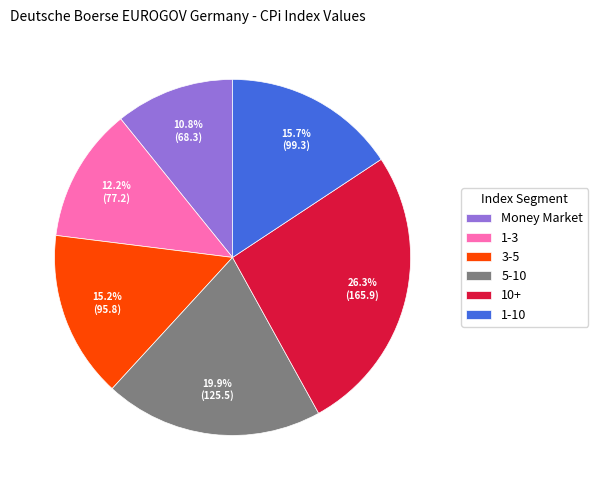

How many segments does this pie chart have?

6